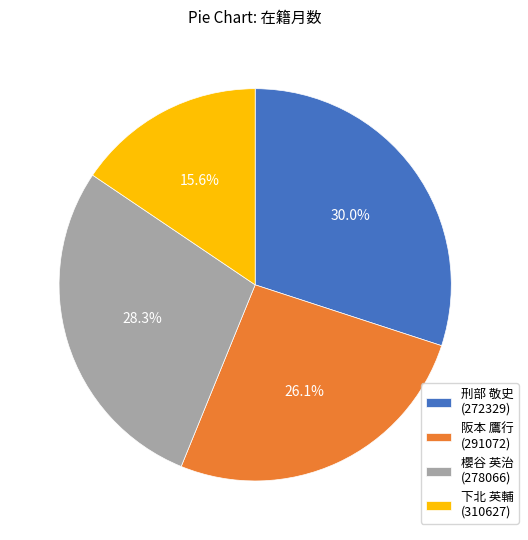

Is there a majority slice in this chart?

No